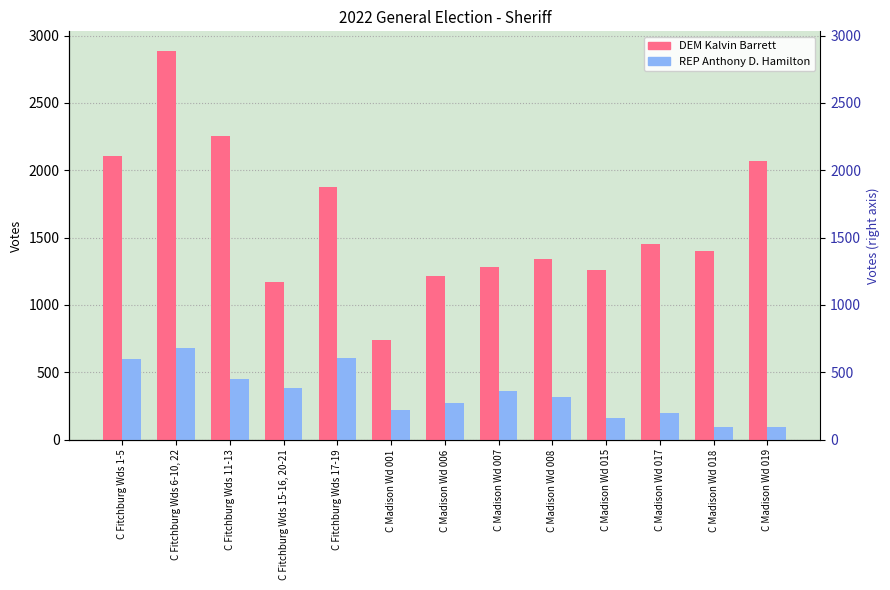

What is the difference between the DEM Kalvin Barrett values at C Madison Wd 019 and C Madison Wd 015?

807